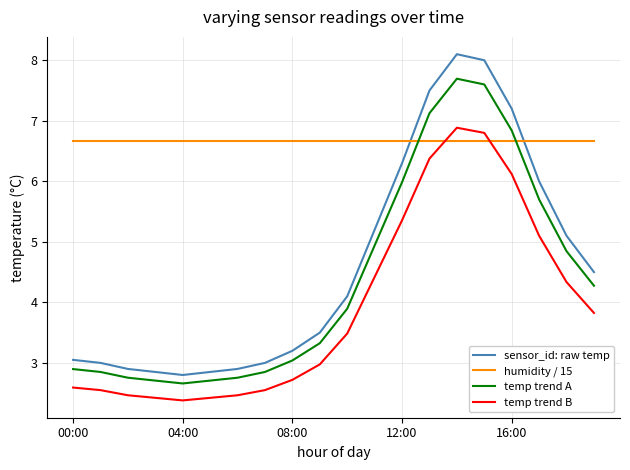

What is the greatest value displayed?

8.1